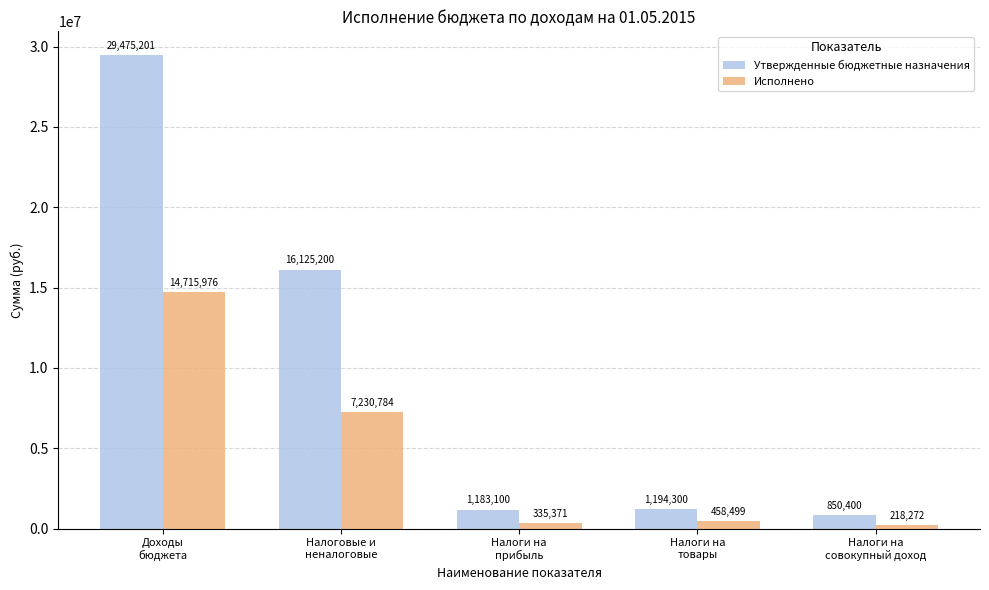

How many series are shown in this chart?

2